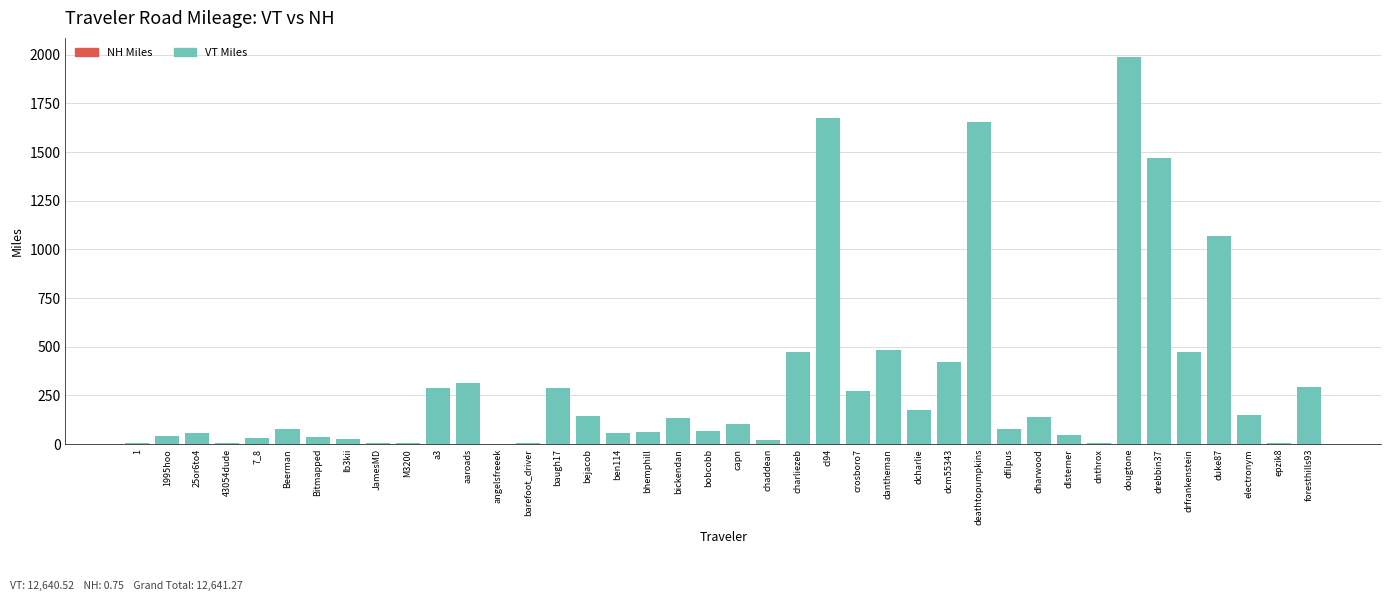

How many categories are shown in the chart?

40